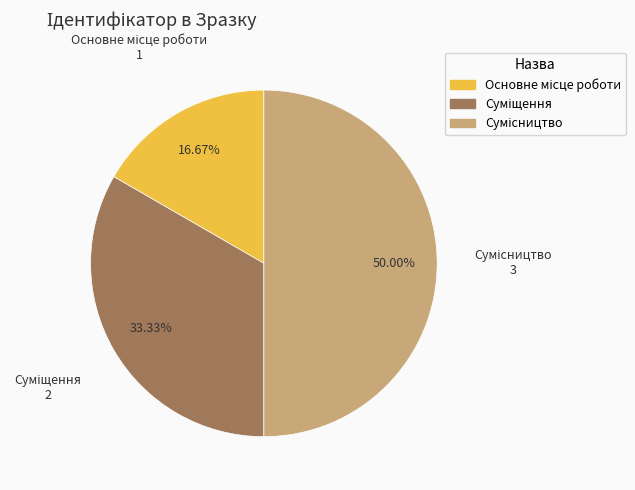

To the nearest percent, what is the difference between the Суміщення and Основне місце роботи slice percentages?

17%